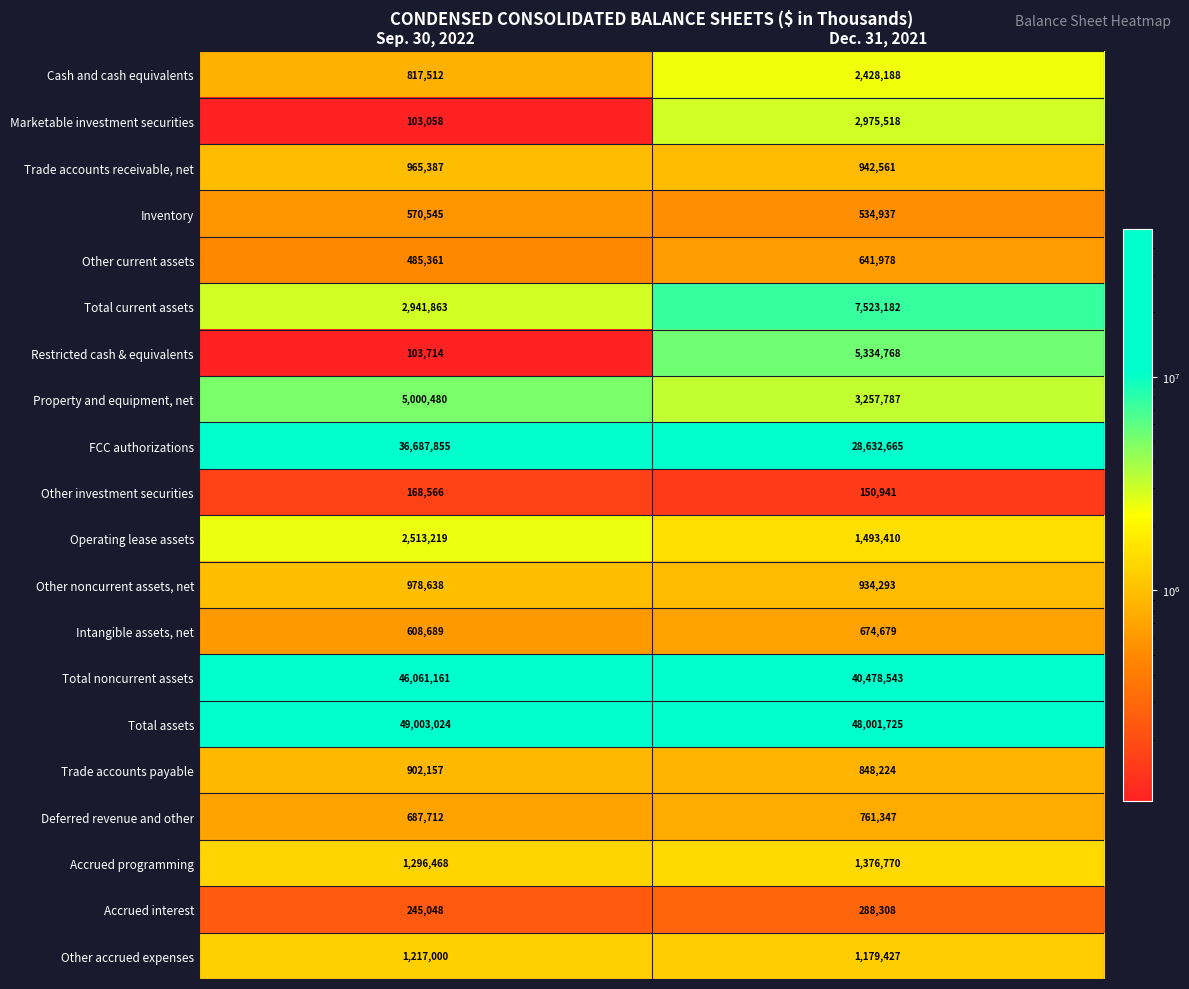

What is the difference between the highest and lowest values at Sep. 30, 2022?

48899966